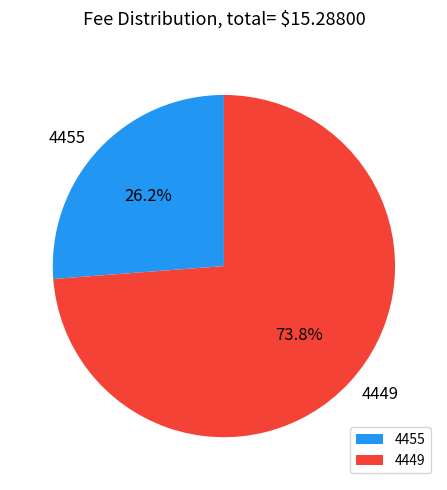

Which slice is the largest?

4449